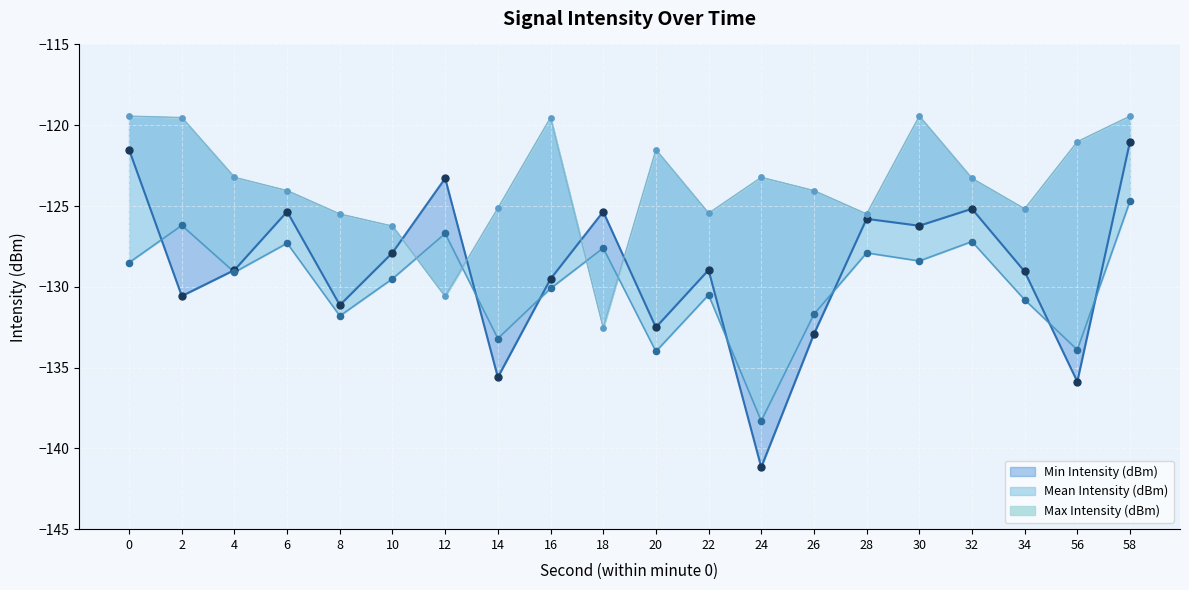

At how many categories does at least one series exceed -135?

20